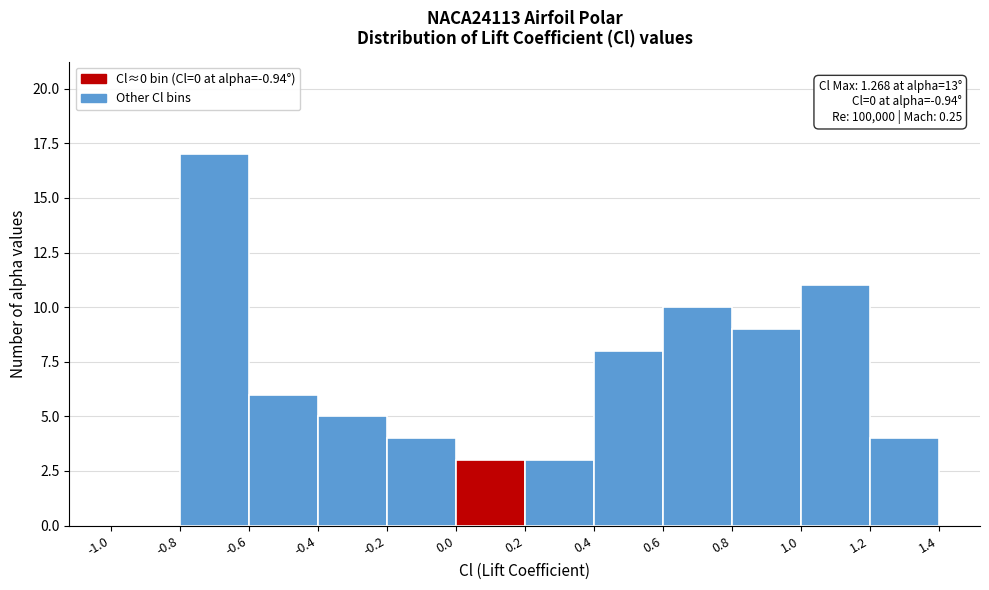

Which range on the x-axis has the tallest bar?

-0.8 to -0.6